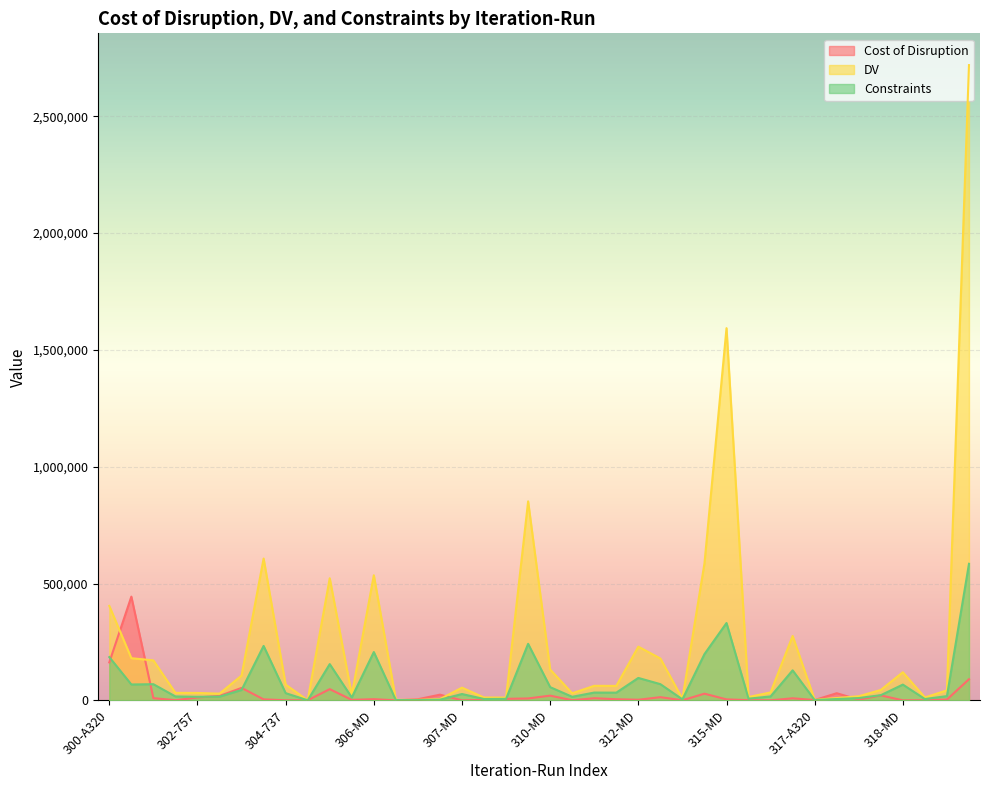

Which category has the lowest value across all series?

306-A320